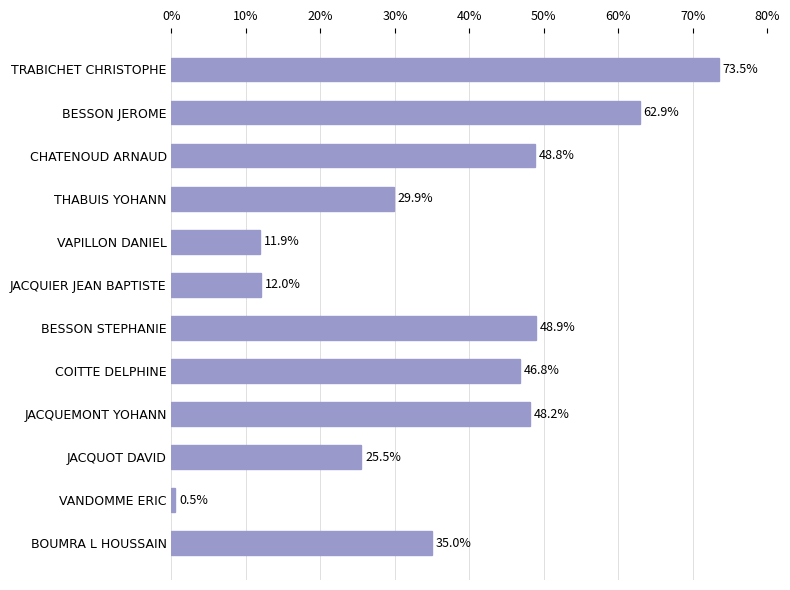

How many data points are less than 46?

6